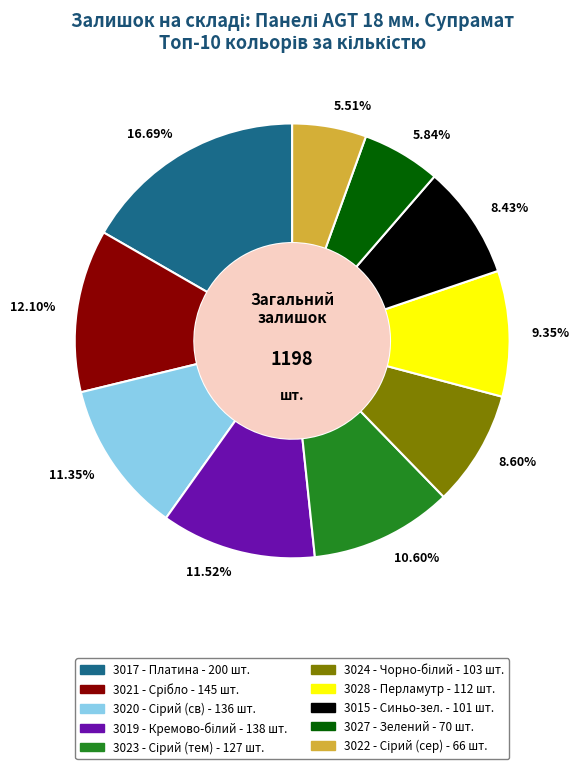

Does any single category account for the majority?

No